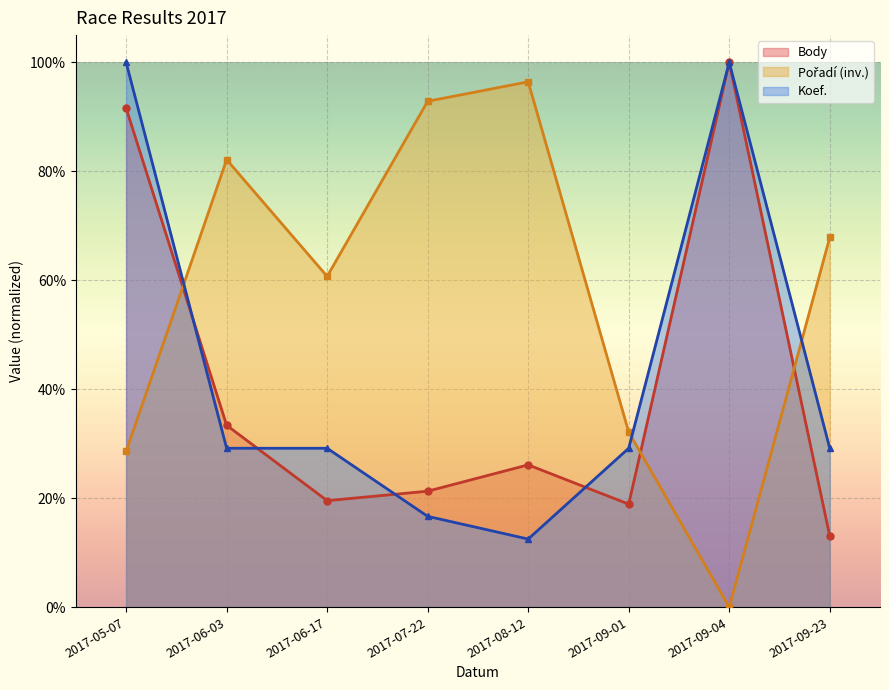

Reading left to right, extract all data points from this chart.

Pořadí: 0.3	0.8	0.6	0.9	1.0	0.3	0.0	0.7
Body: 0.9	0.3	0.2	0.2	0.3	0.2	1.0	0.1
Koef.: 1.0	0.3	0.3	0.2	0.1	0.3	1.0	0.3